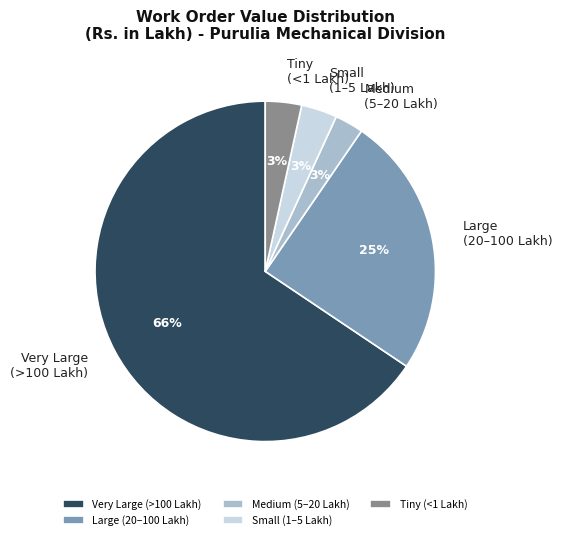

Is it true that Very Large (>100 Lakh) is 57% of the pie?

False